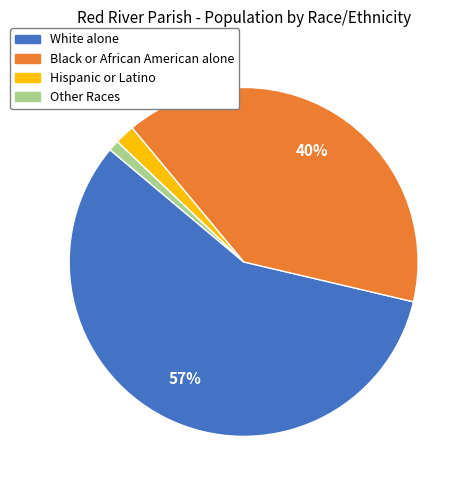

What is the largest slice in the pie chart?

White alone